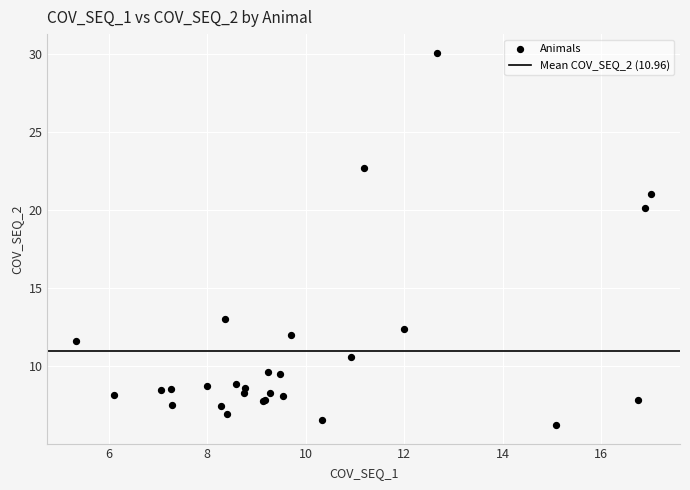

What Y value in the scatter plot is closest to 18?

20.1